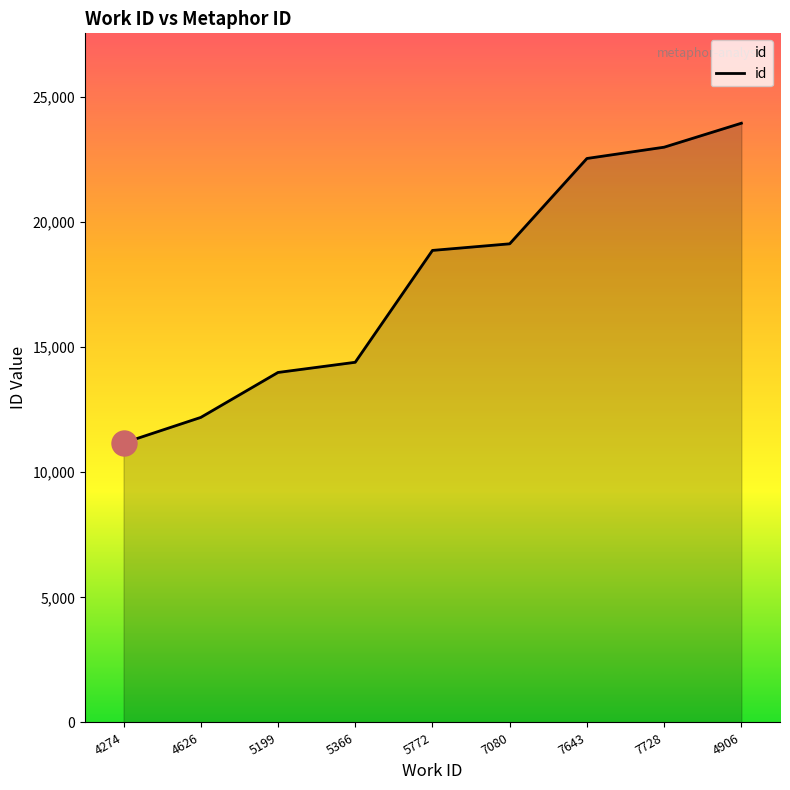

How many categories are shown in the chart?

9